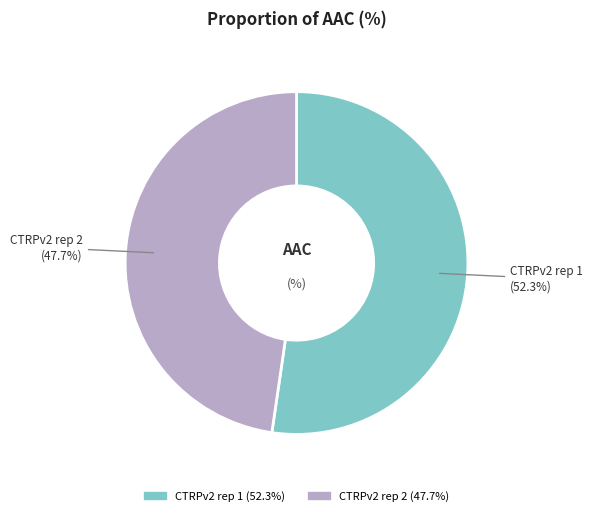

Which slice is the smallest?

CTRPv2 rep 2